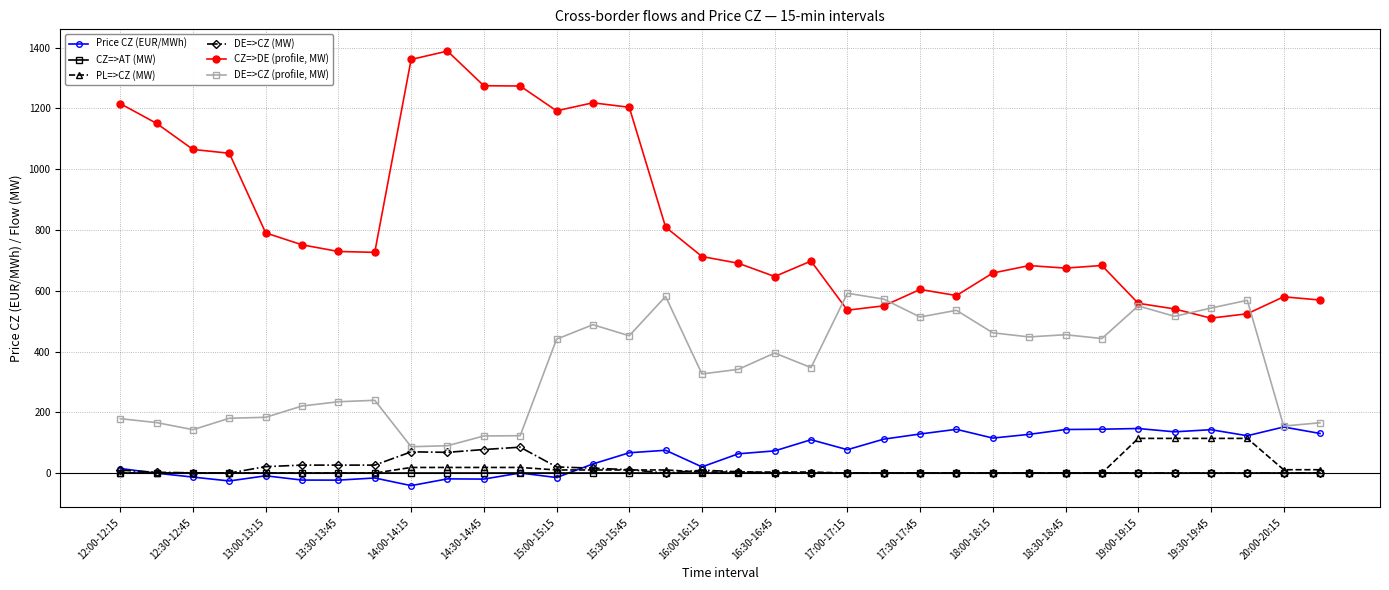

What is the value of the DE=>CZ (profile, MW) point at the 5th from the left?

183.6